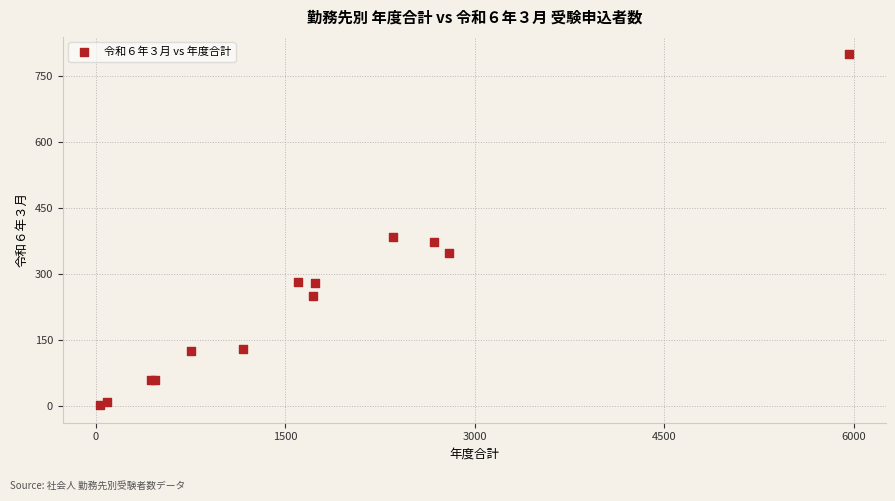

What Y value in the scatter plot is closest to 401?

384